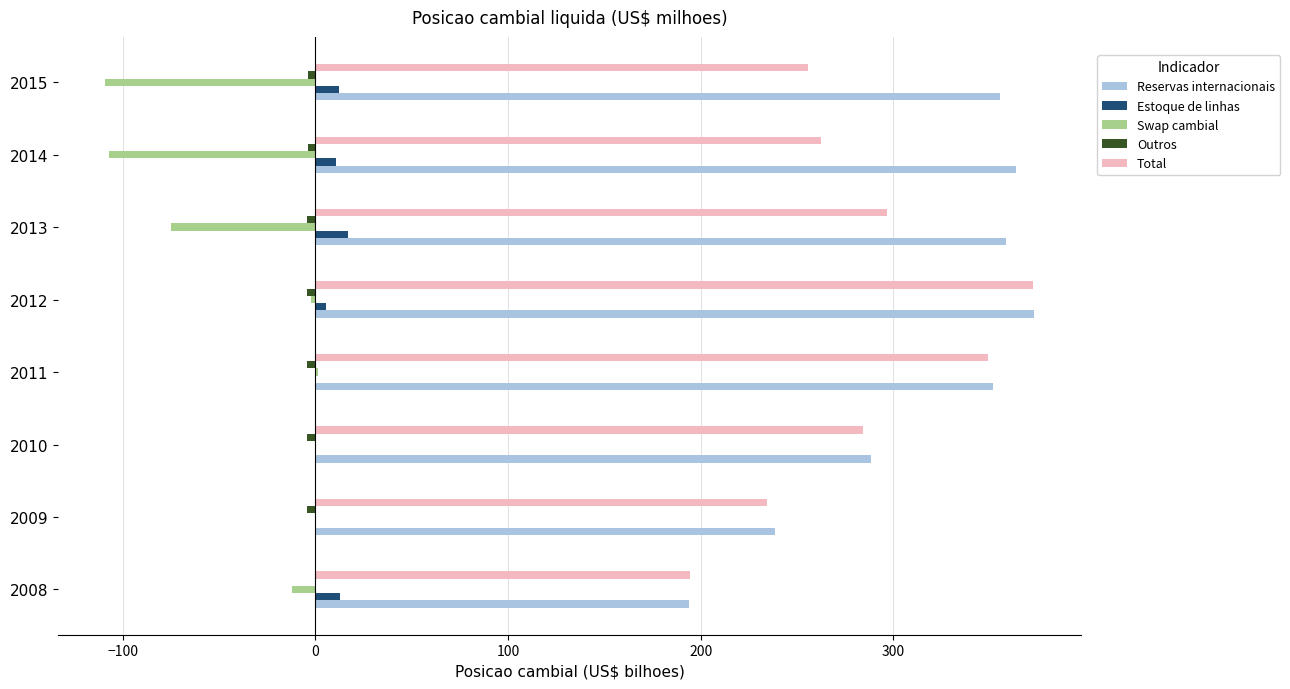

Which category has the highest value in the Total series?

2012